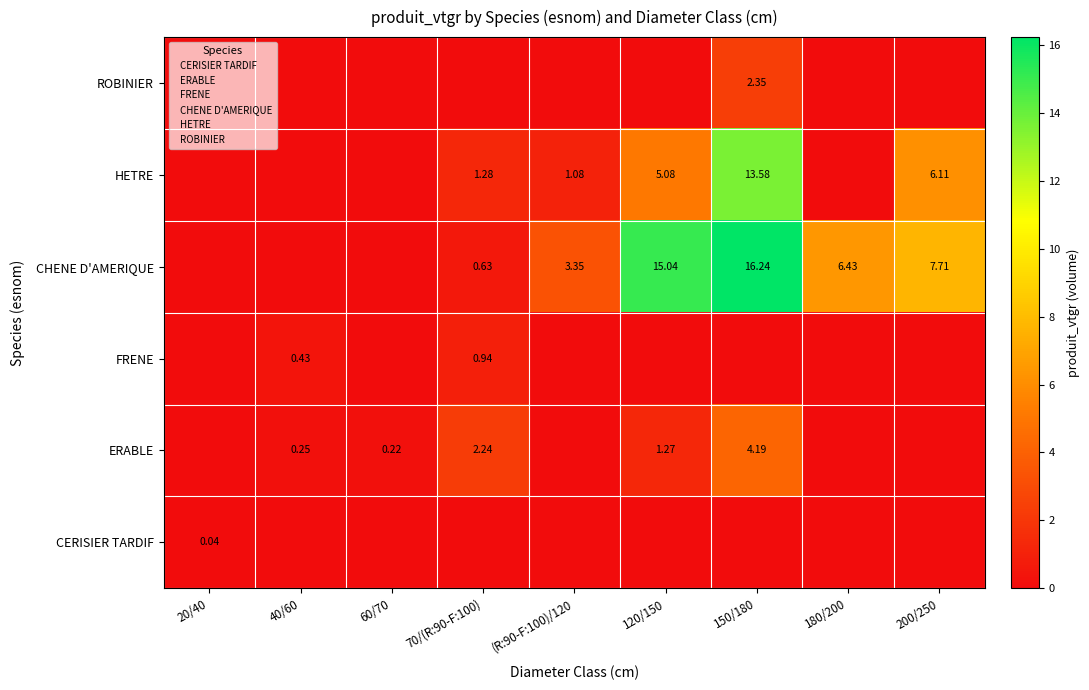

The ERABLE series shows 0.2 at 40/60. True or false?

True